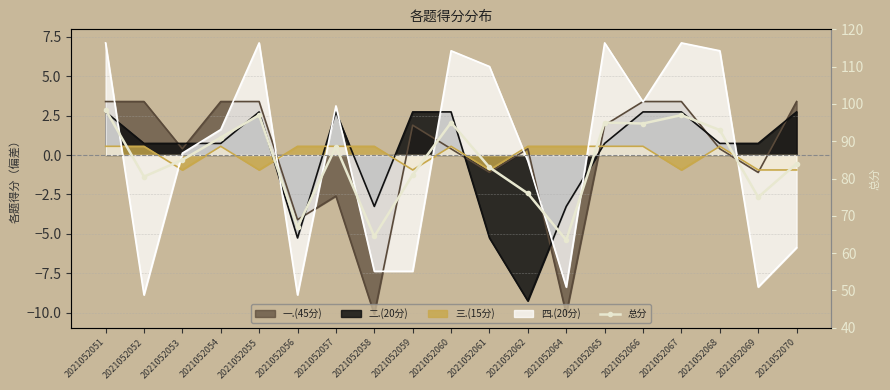

What is the difference between the values at 2021052056 and 2021052055?

30.0